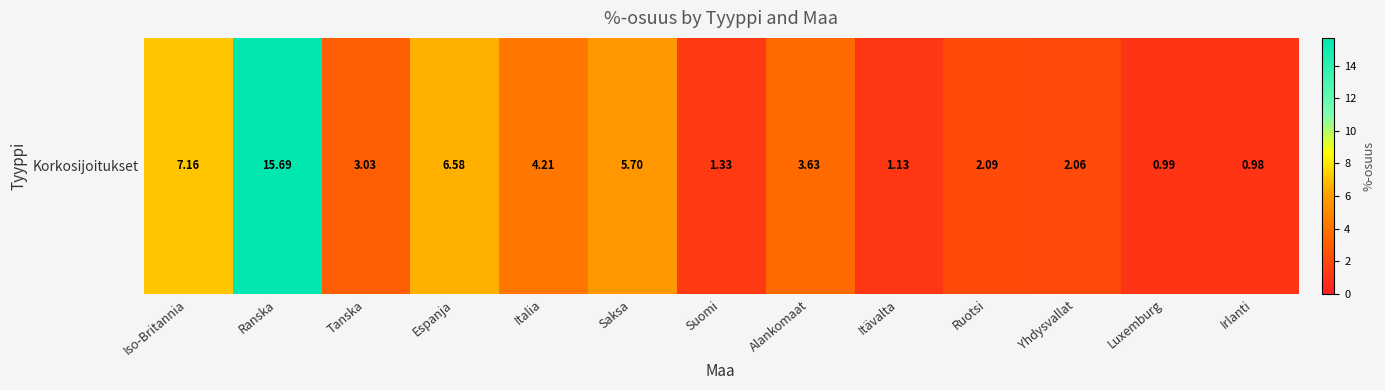

True or false: the data shows 0.4 at Ruotsi.

False